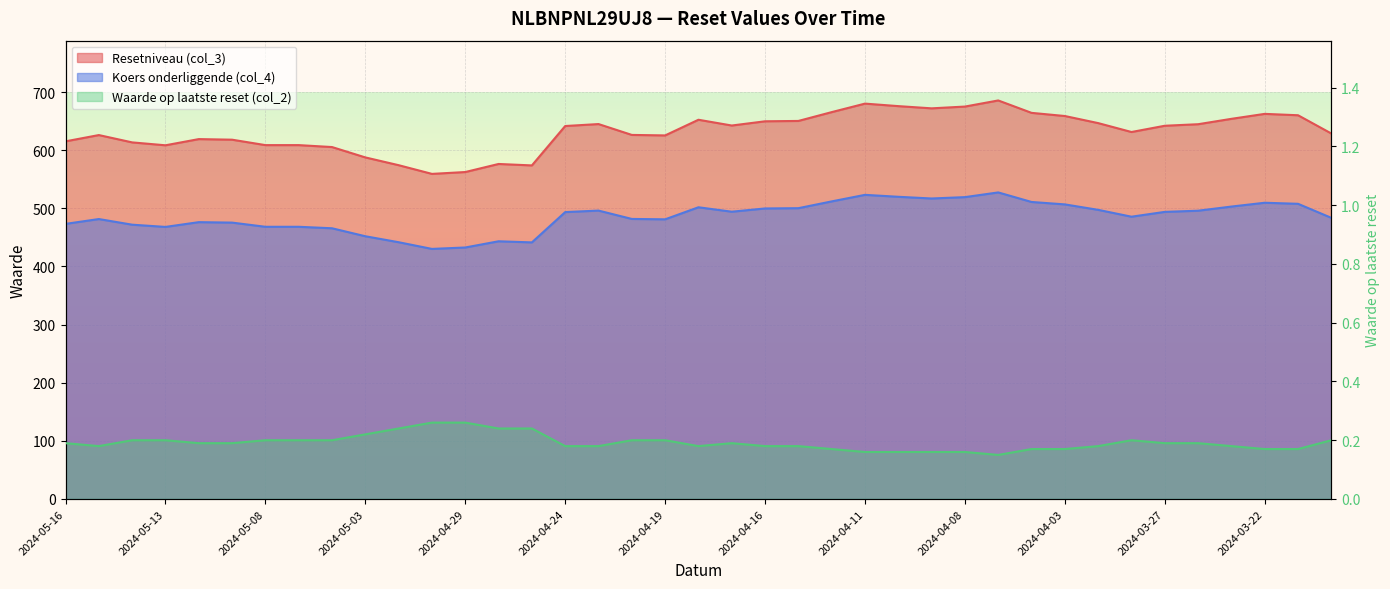

Count the Waarde op laatste reset (col_2) values in the range 0 to 1.

39